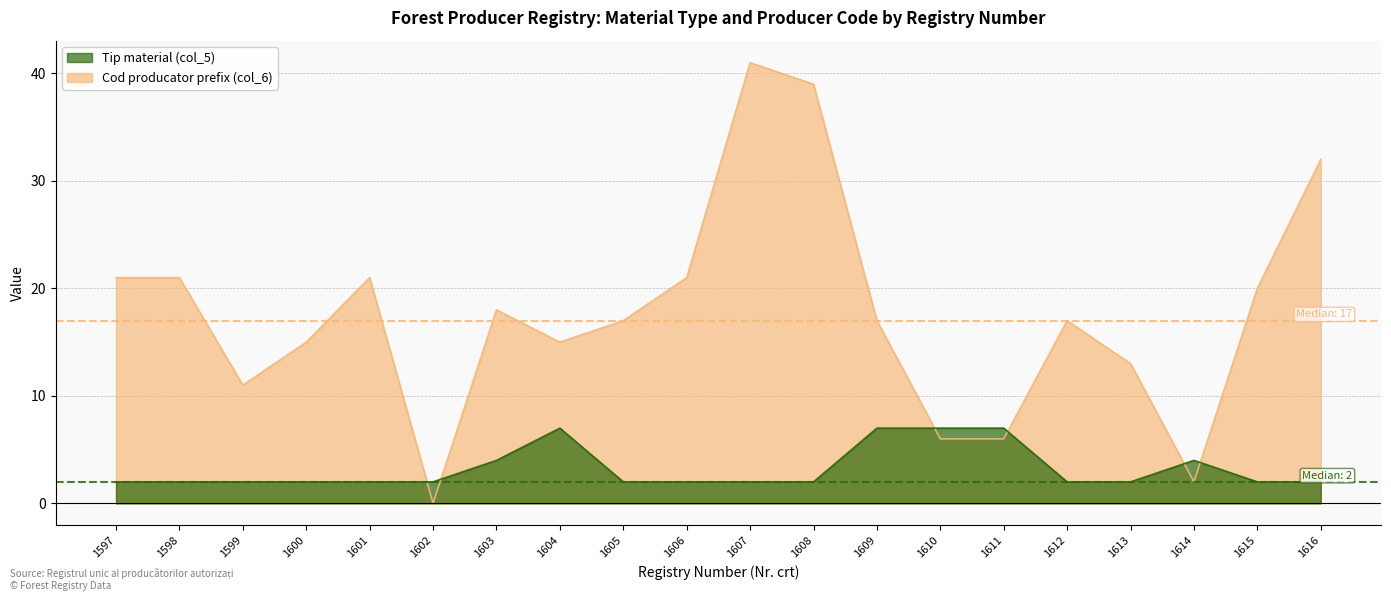

Which series has the largest total across all categories?

Cod producator prefix (col_6)